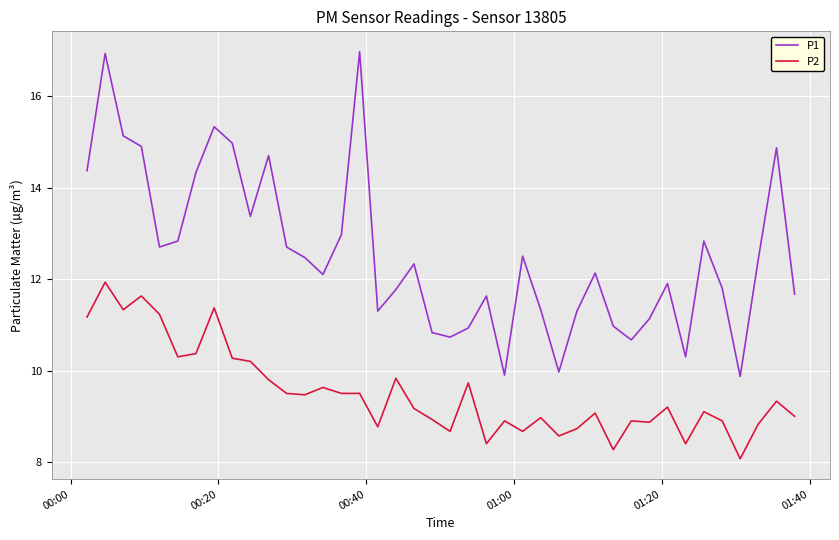

What is the lowest value of the P1 series?

9.9